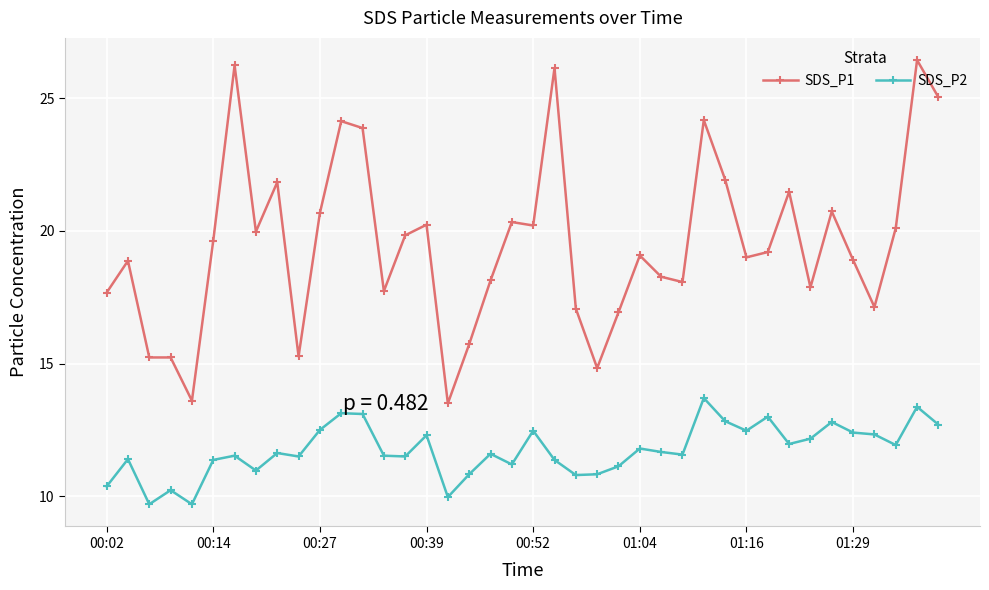

True or false: SDS_P2 has more than 0 points higher than both neighbors.

True